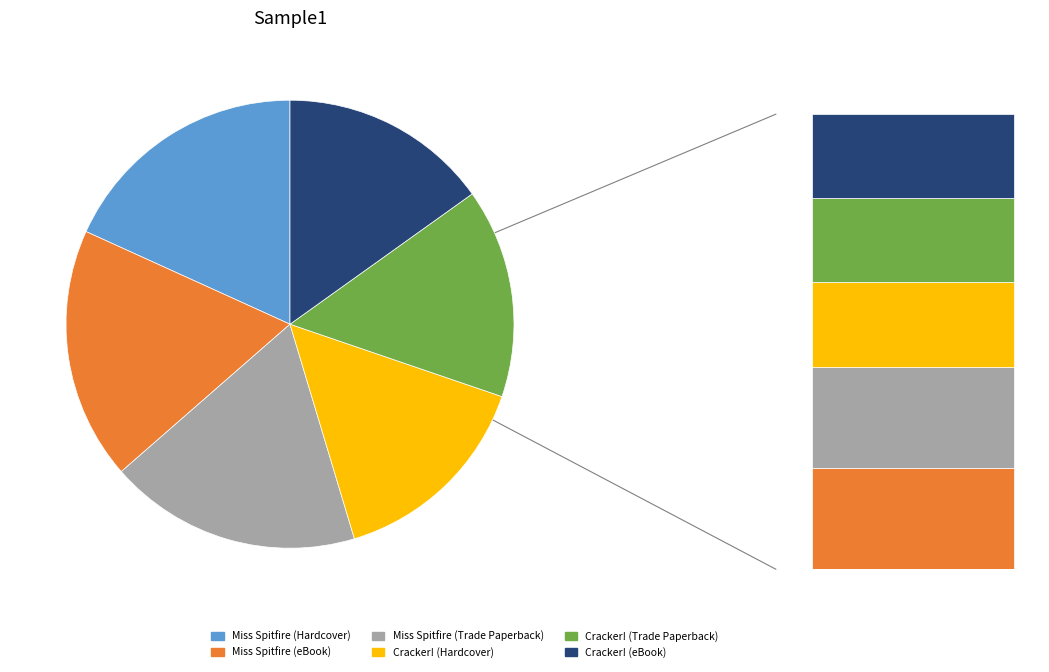

How many slices are in this pie chart?

6